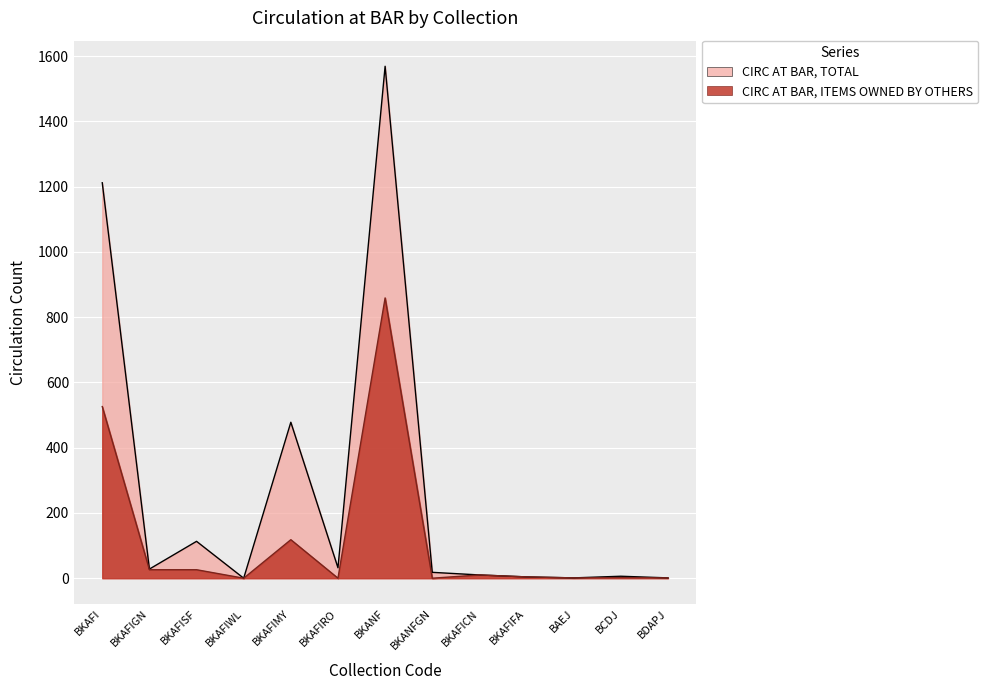

What is the label of the 13th point from the left?

BDAPJ